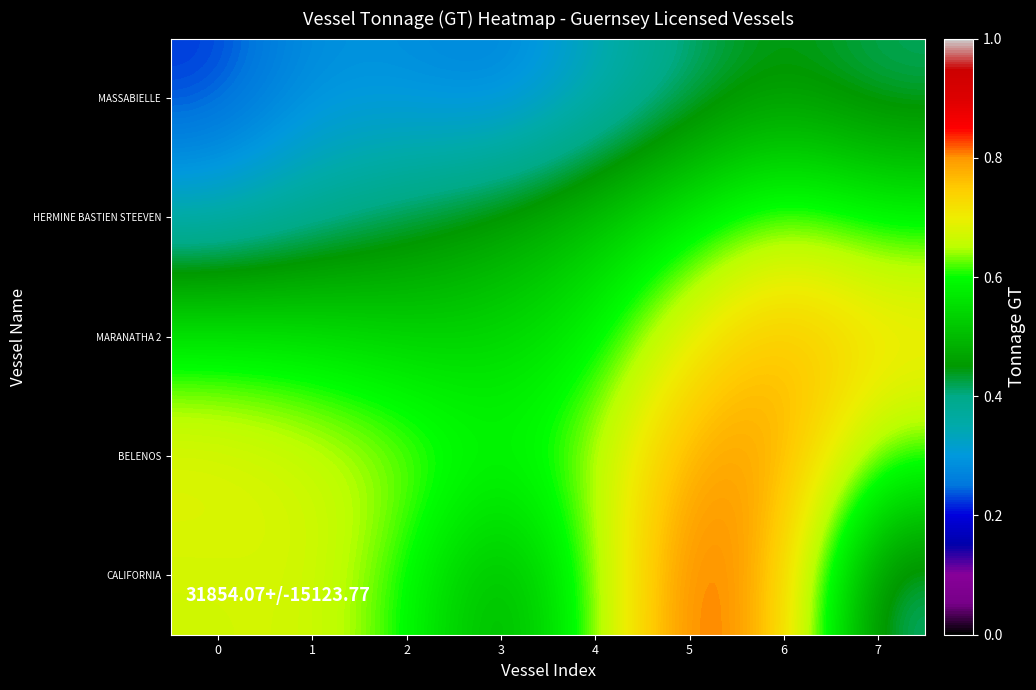

Count the number of categories in the chart.

8